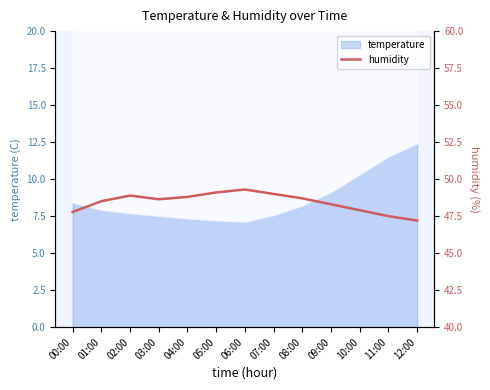

Where is the data nearest to the value 48?

10:00